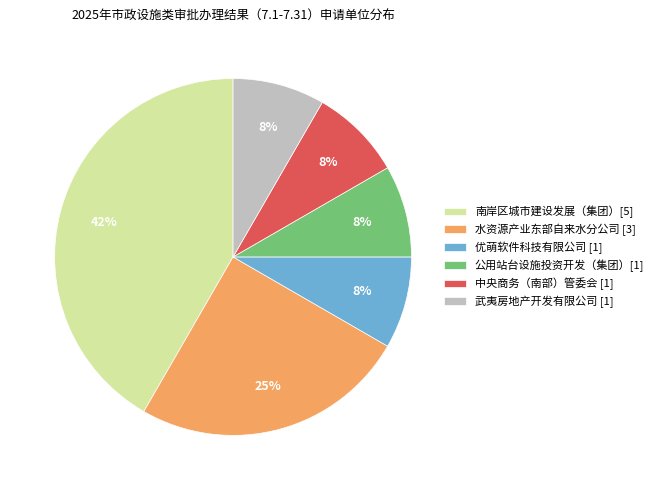

Is there any slice that represents more than half of the pie?

No